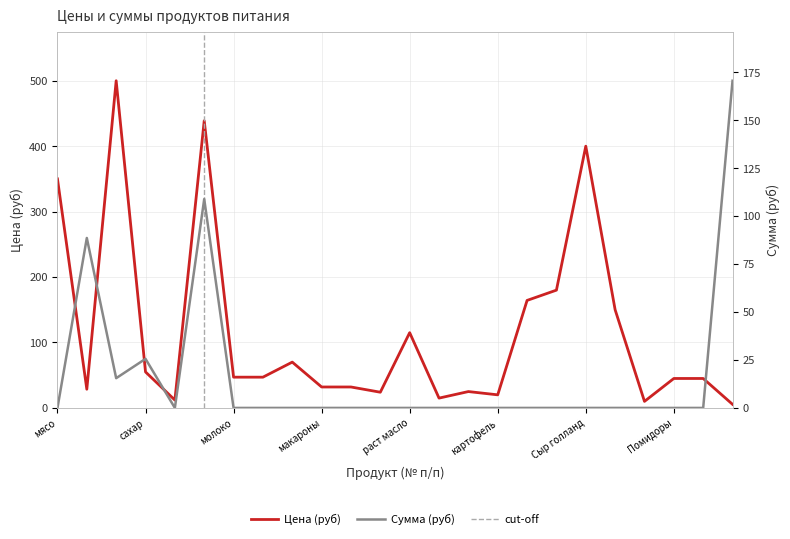

What position from the right is макароны?

15